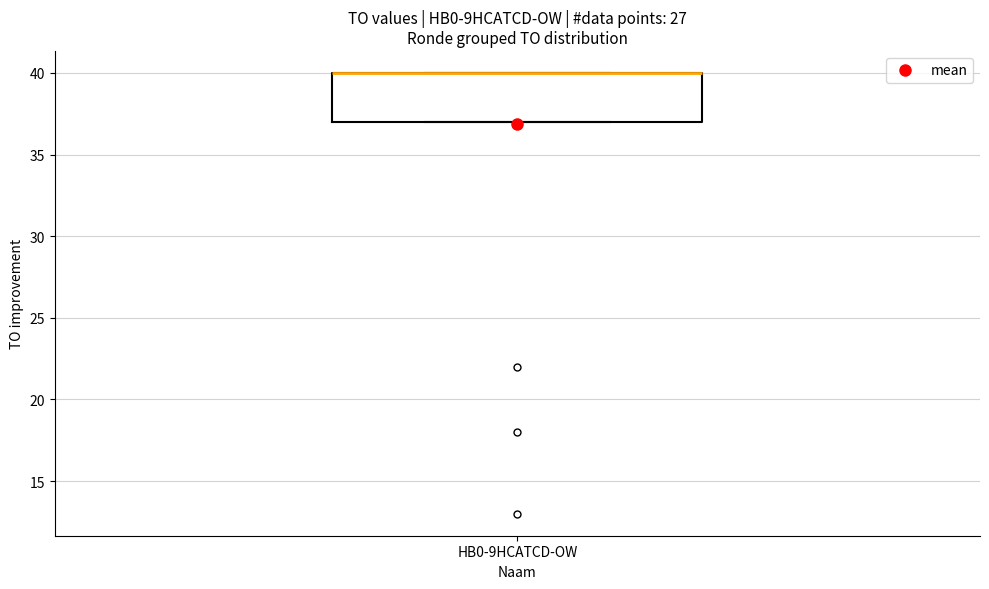

Where is the upper edge of the box for HB0-9HCATCD-OW on the y-axis? The values are not printed on the chart, so give them approximately, as read against the axis.

40